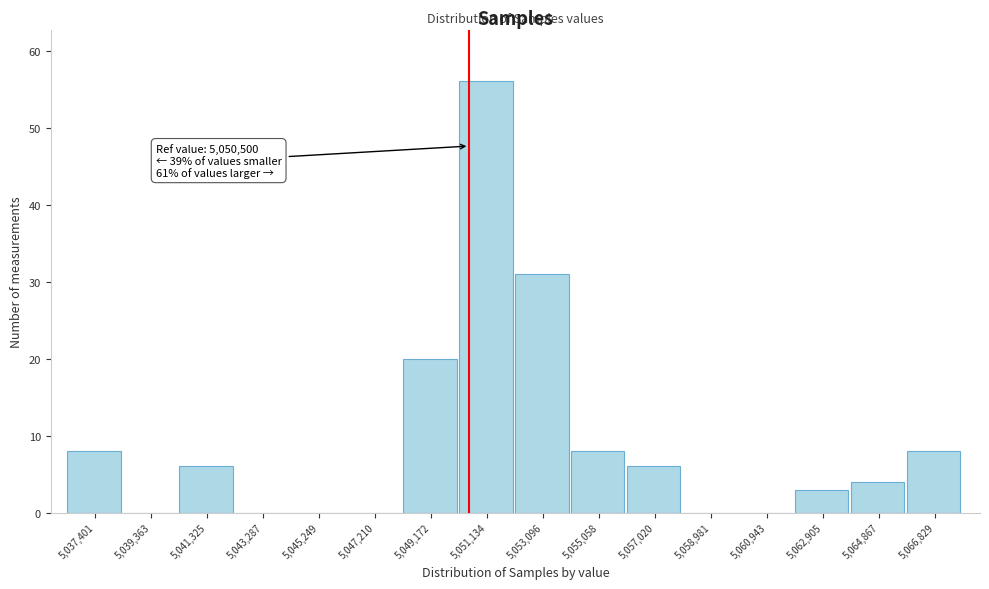

Which range on the x-axis has the tallest bar?

5050200 to 5052200